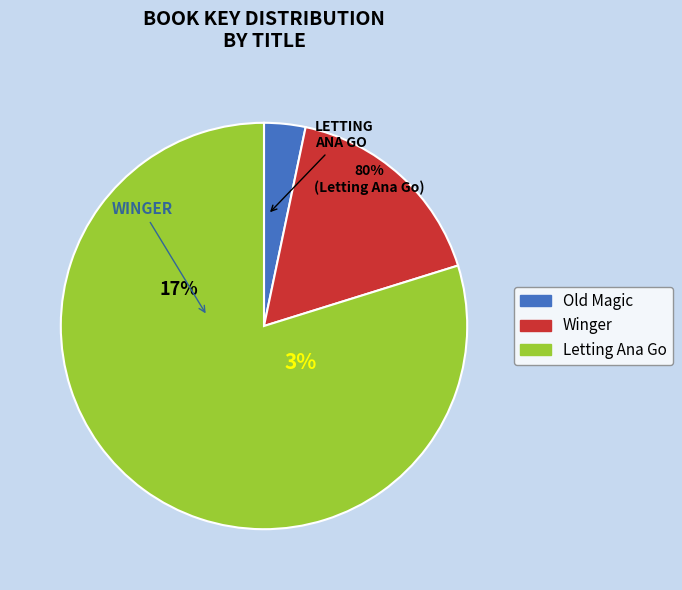

Combined, what portion of the pie is Winger and Letting Ana Go?

96.7%